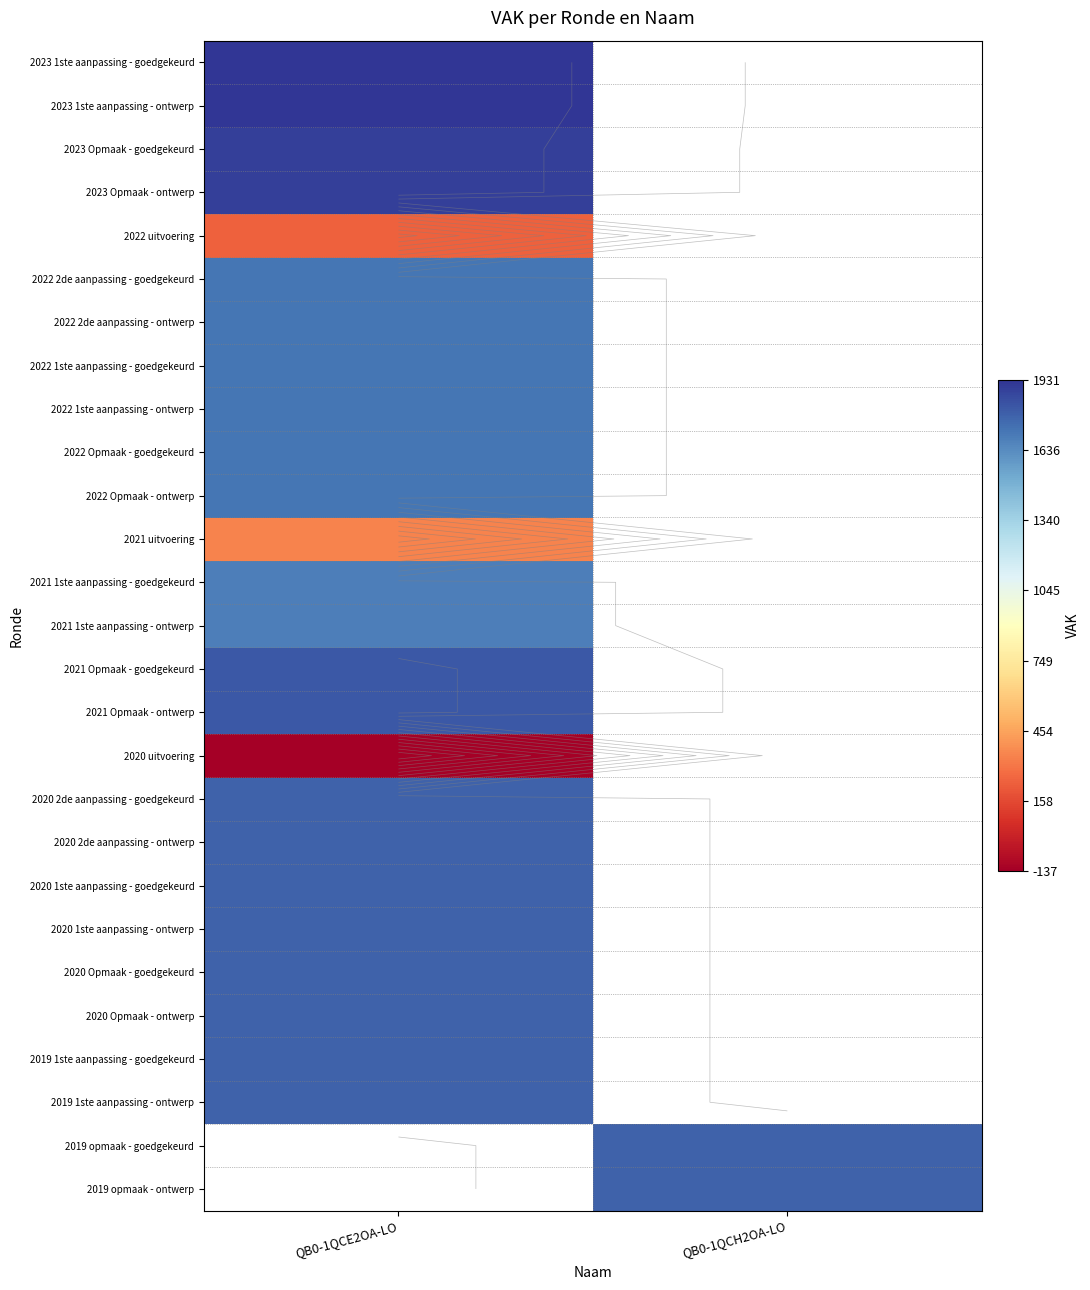

At which label does 2023 Opmaak - goedgekeurd reach its minimum?

QB0-1QCE2OA-LO